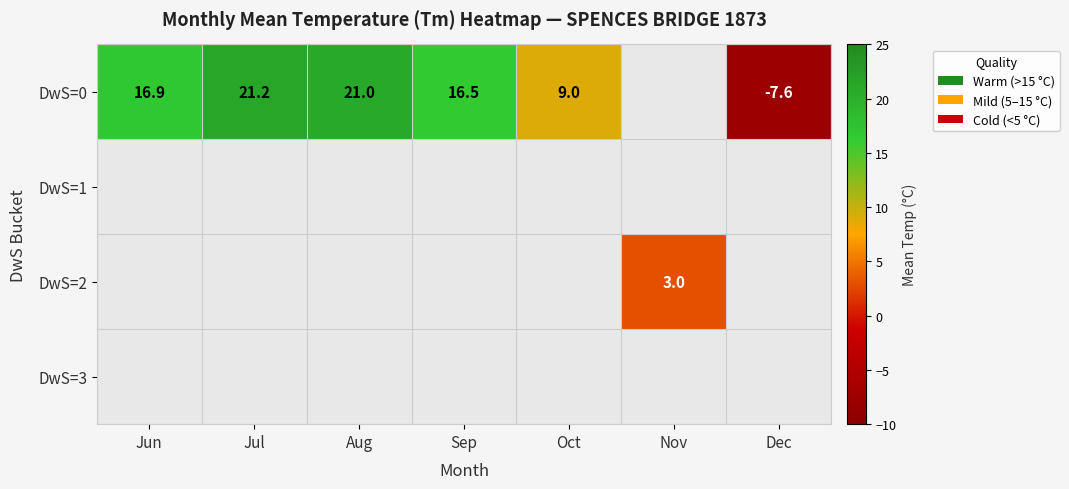

The DwS=0 series shows 10.6 at Jun. True or false?

False